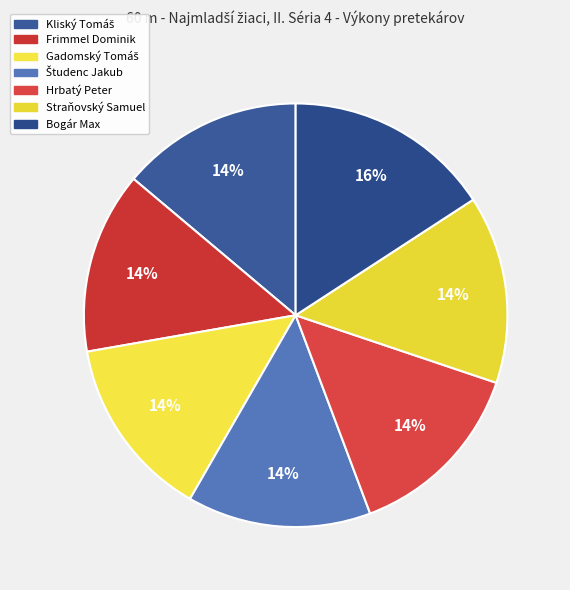

Count the number of slices in the pie.

7